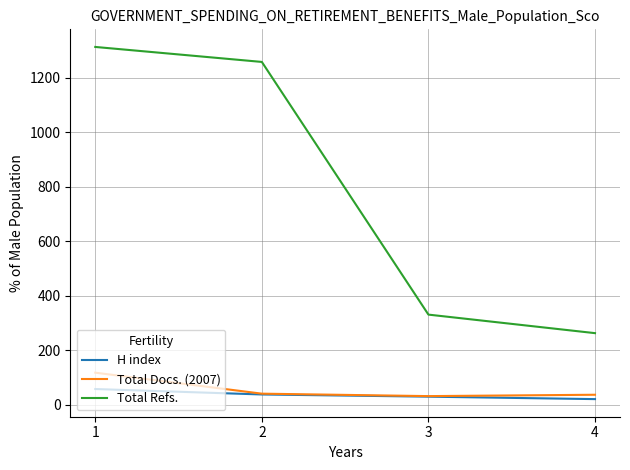

Which label corresponds to the largest value in the chart?

1